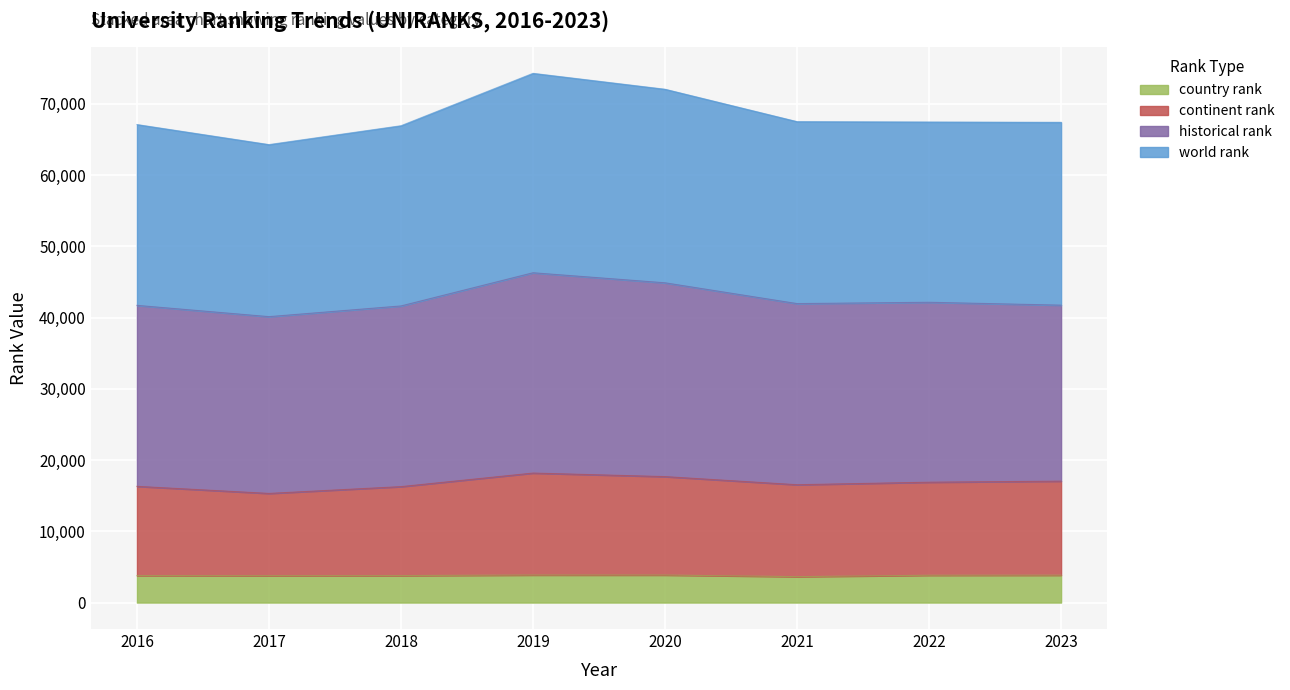

What is the difference between the second highest and minimum values in the continent rank series?

2360